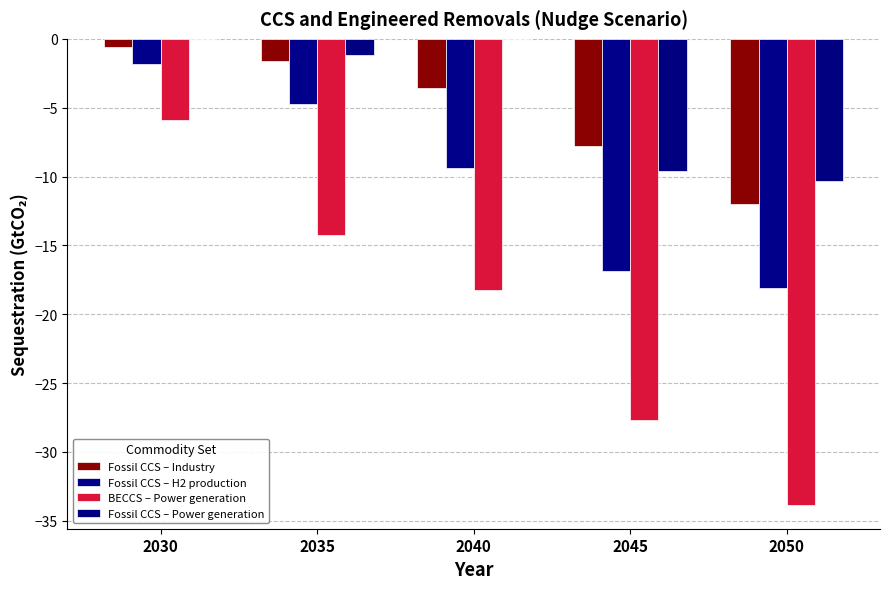

Read the BECCS – Power generation value at 2050.

-33.9